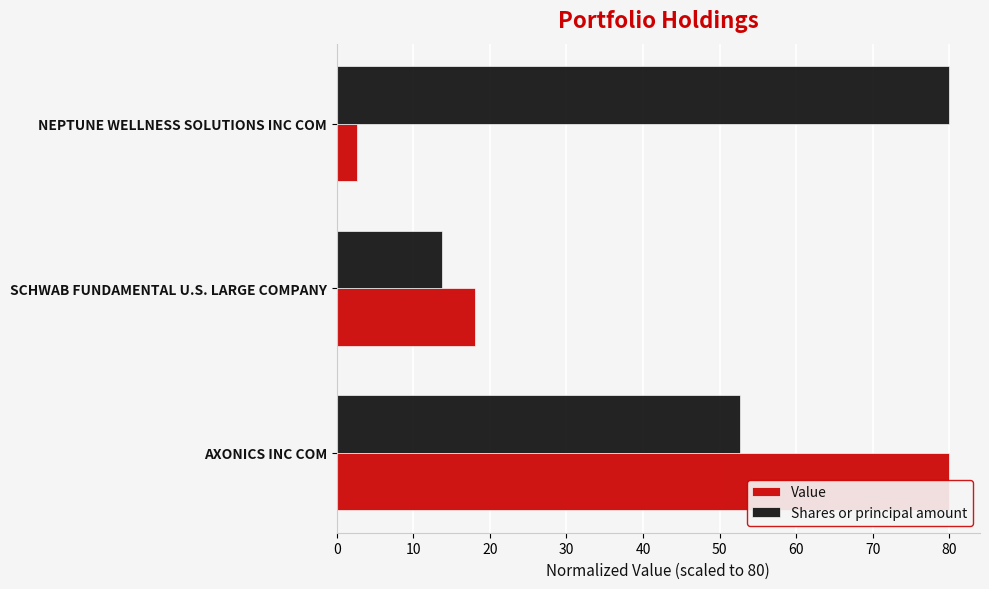

What is the minimum value shown in the chart?

2.6